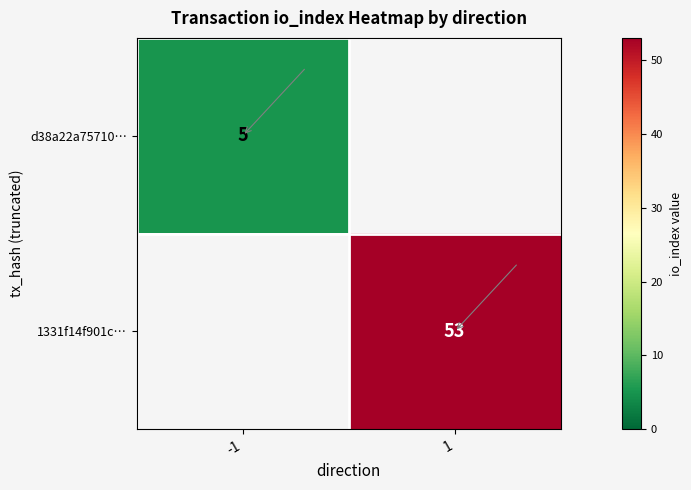

The 1331f14f901c… series shows 72 at 1. True or false?

False